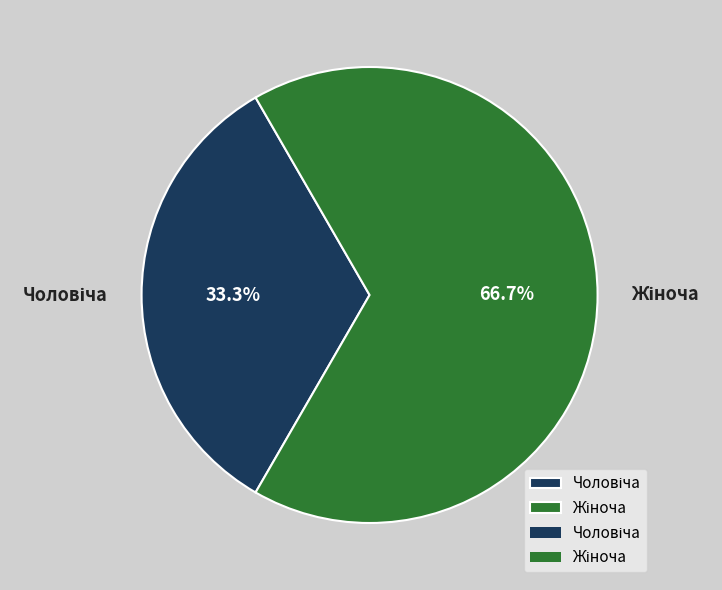

Is there a majority slice in this chart?

Yes